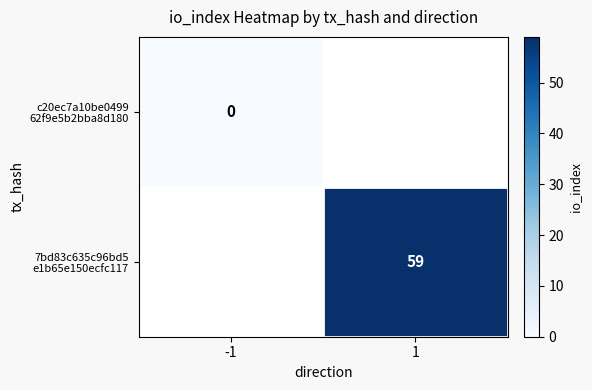

Which series has the largest range (max minus min)?

c20ec7a10be0499 62f9e5b2bba8d180